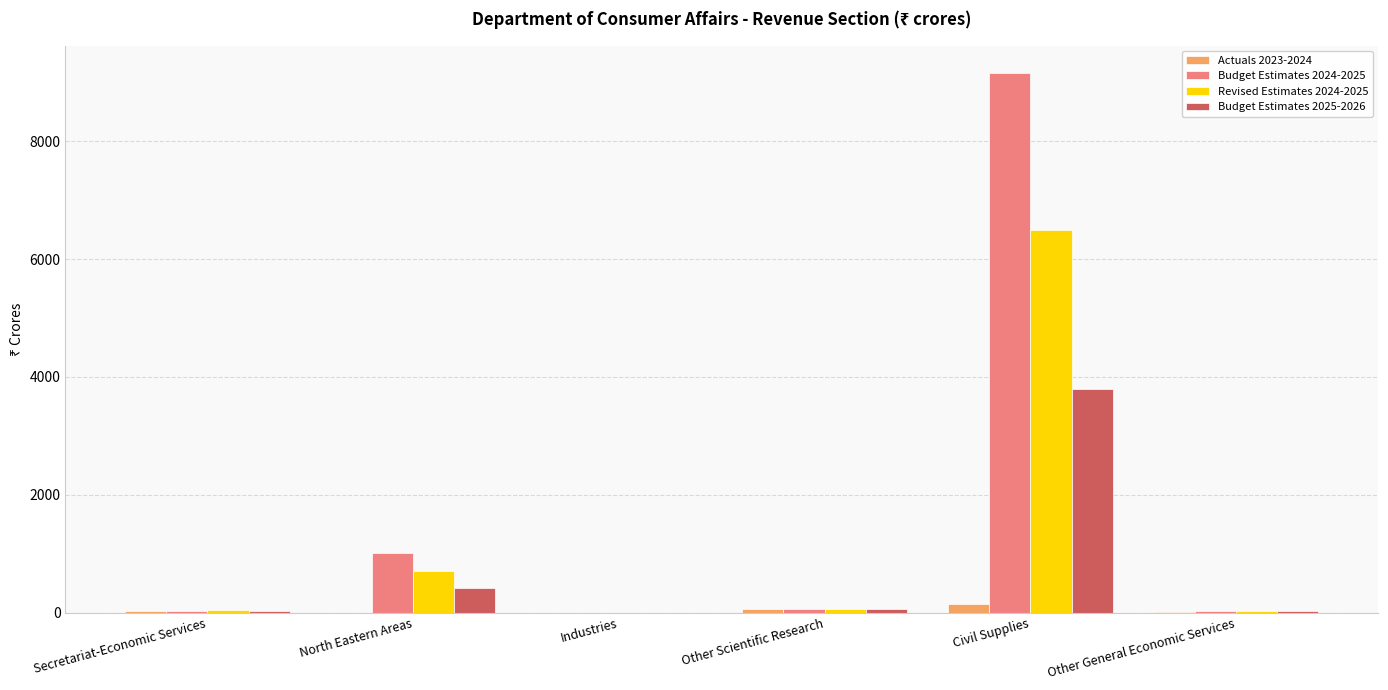

Is the value of Budget Estimates 2024-2025 at Civil Supplies greater than the value of Actuals 2023-2024 at Industries?

Yes